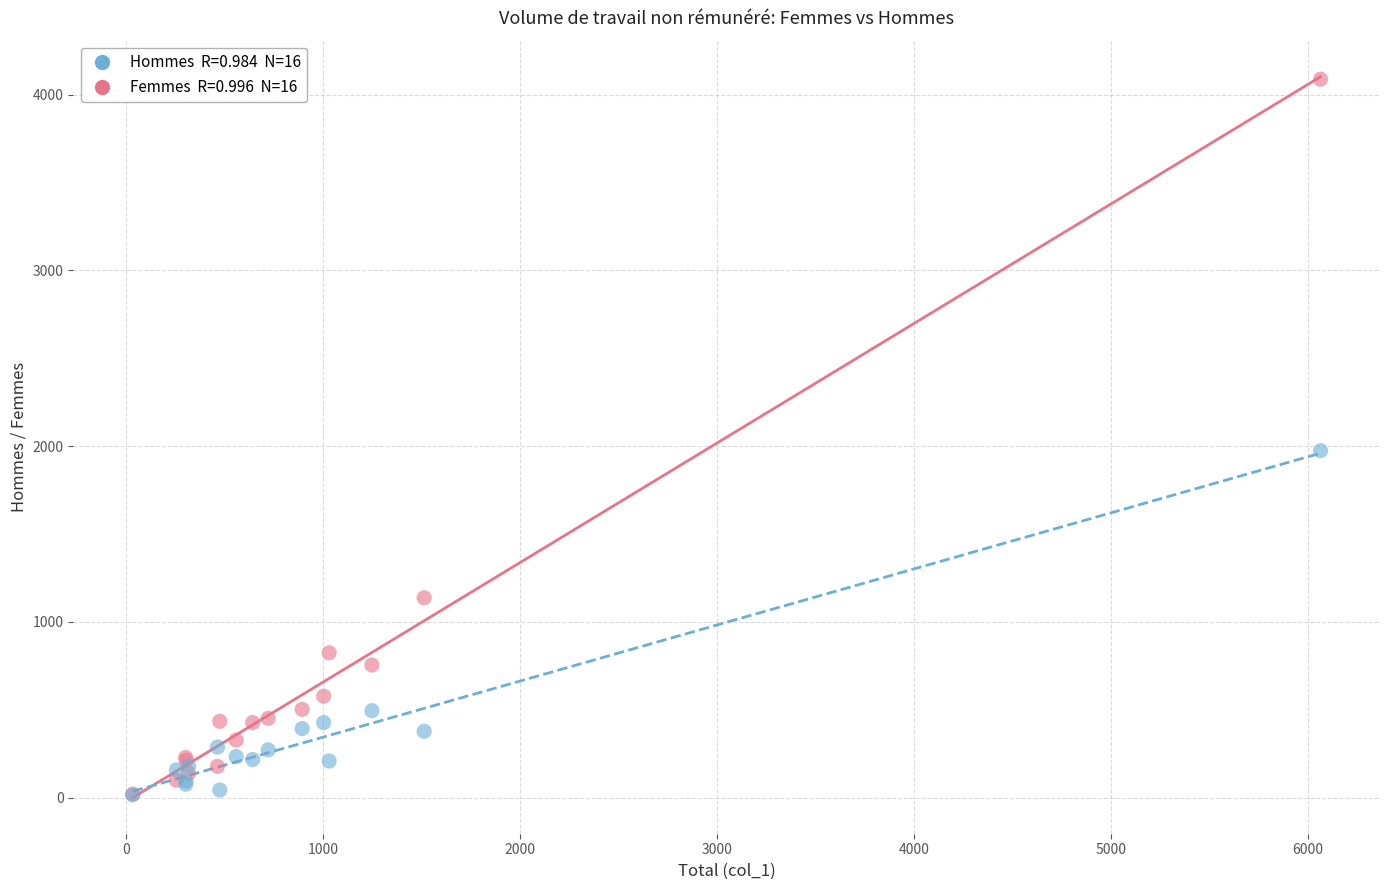

Across all series, what Y value is closest to 2051?

1974.1